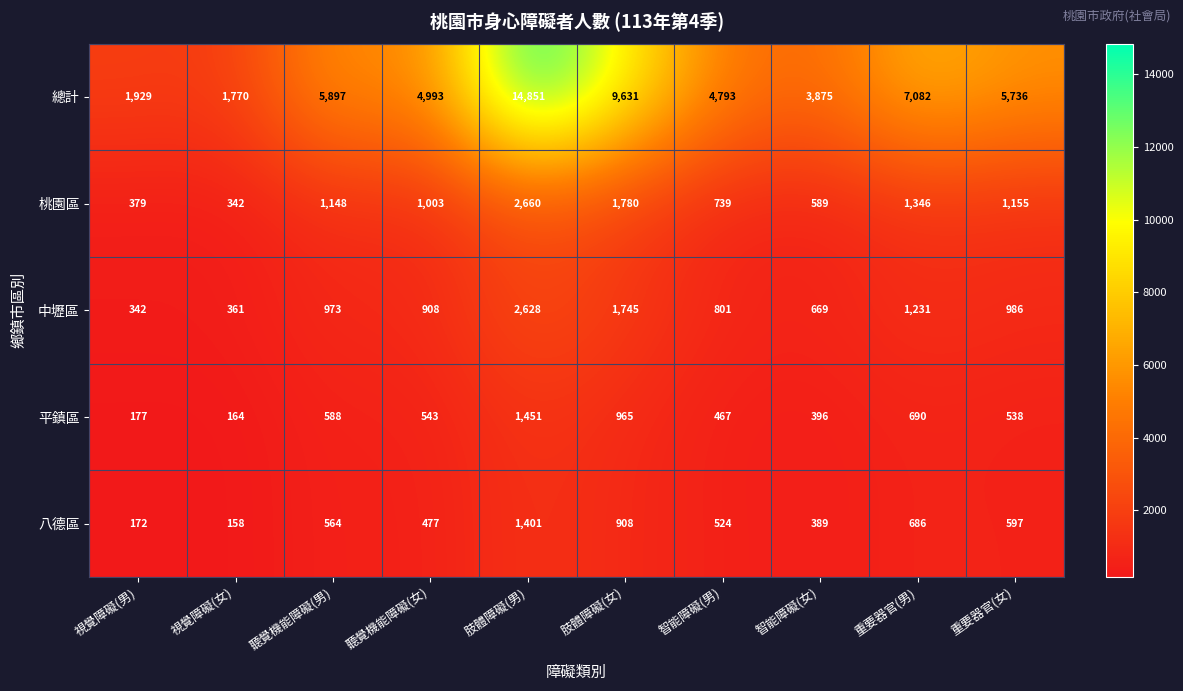

What is the difference between the 中壢區 values at 視覺障礙(女) and 重要器官(女)?

625